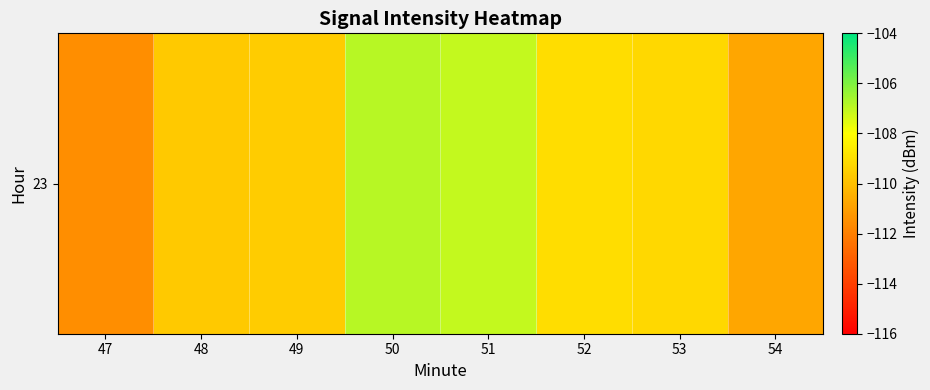

The value at 54 is -110.8. True or false?

True